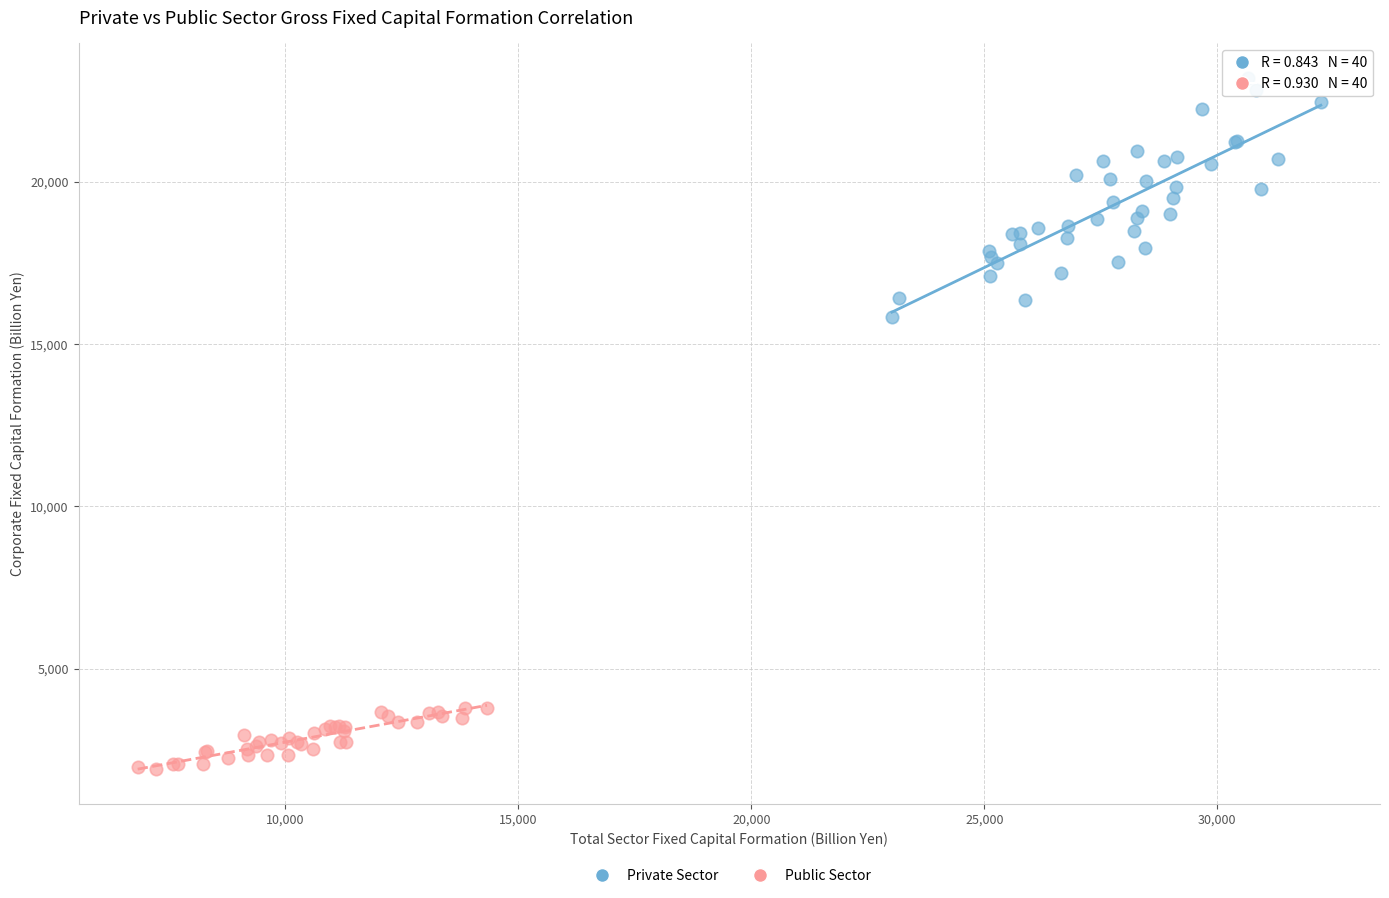

What are all the series names shown in the legend?

Private Sector, Public Sector